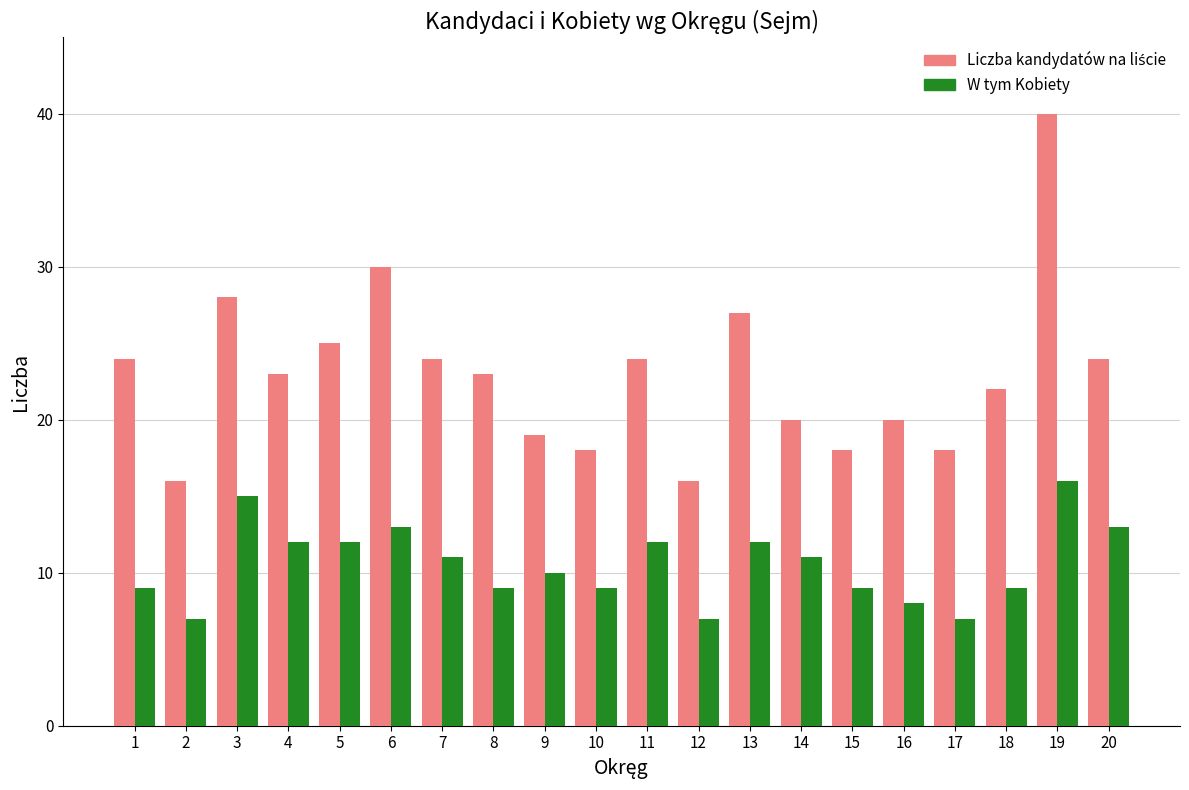

What is the highest value of the W tym Kobiety series?

16